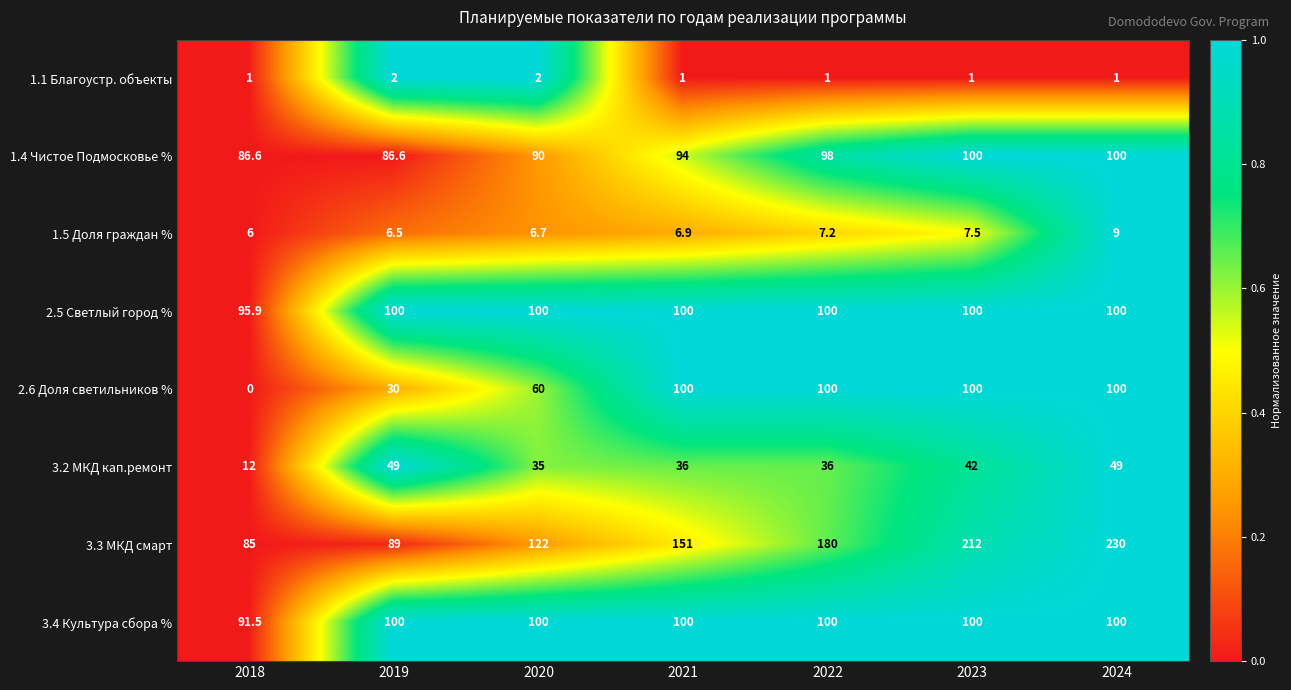

What is the average value of the 2.6 Доля светильников % series?

70.0